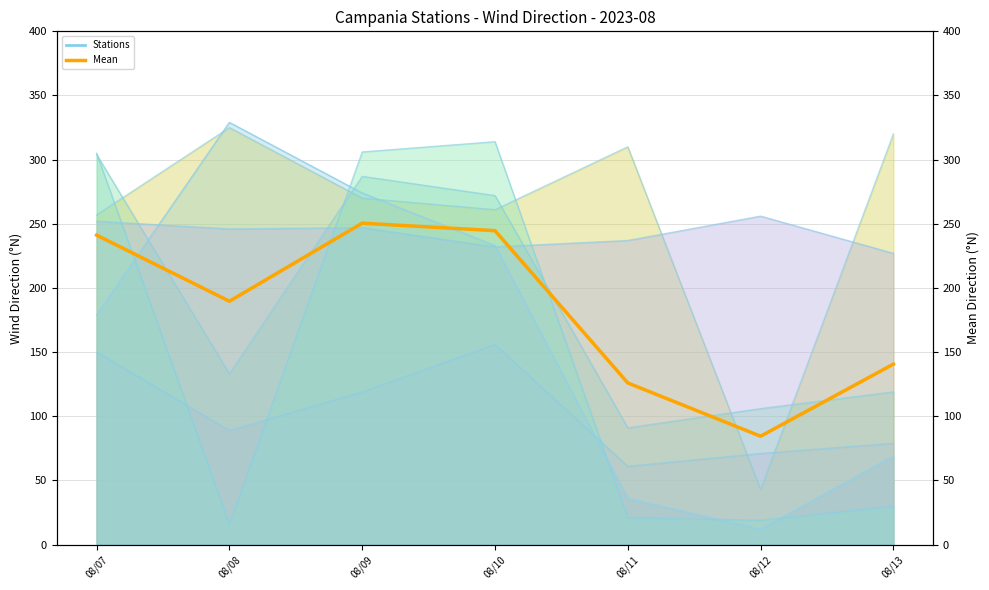

Does the chart display data point markers on the line(s)?

No